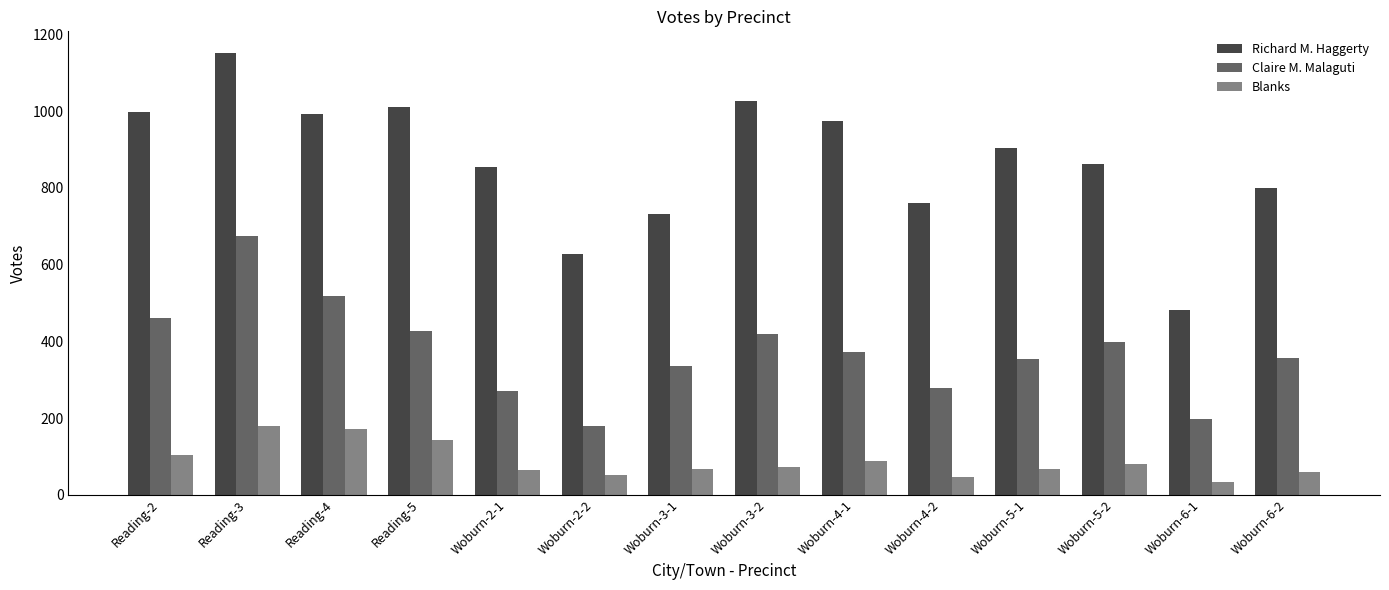

What position from the left is Woburn-2-2?

6